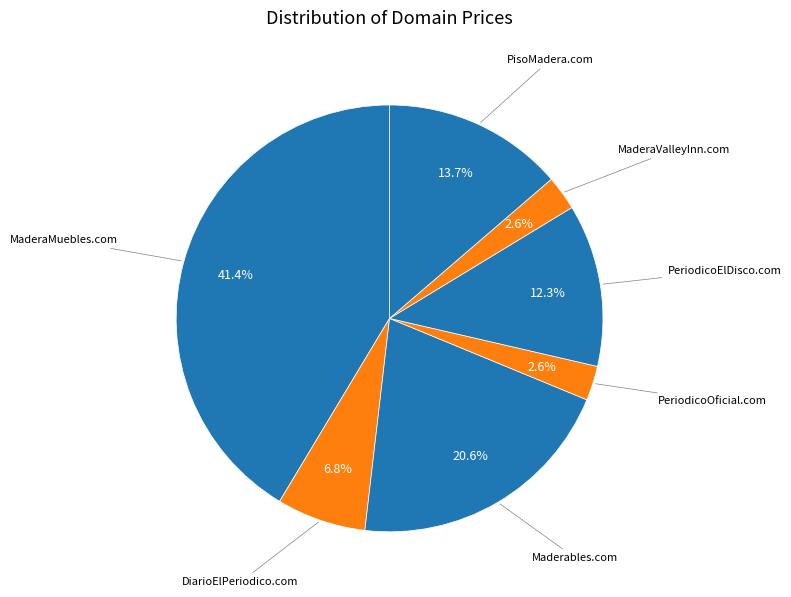

Count the number of slices in the pie.

7